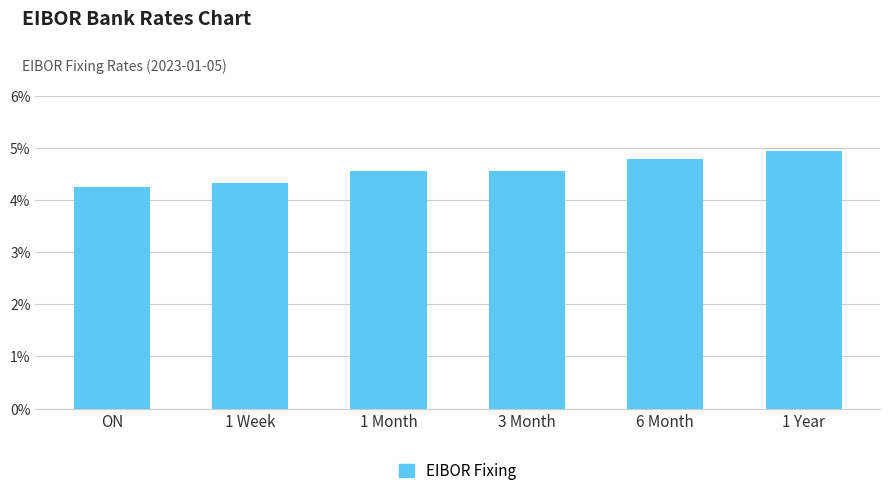

What is the ratio of the value at 1 Year to the value at ON?

1.2